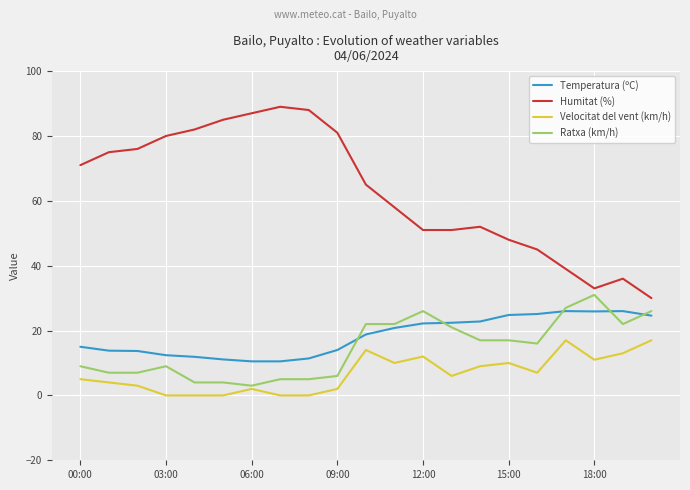

What is the maximum value for Temperatura (ºC)?

26.0